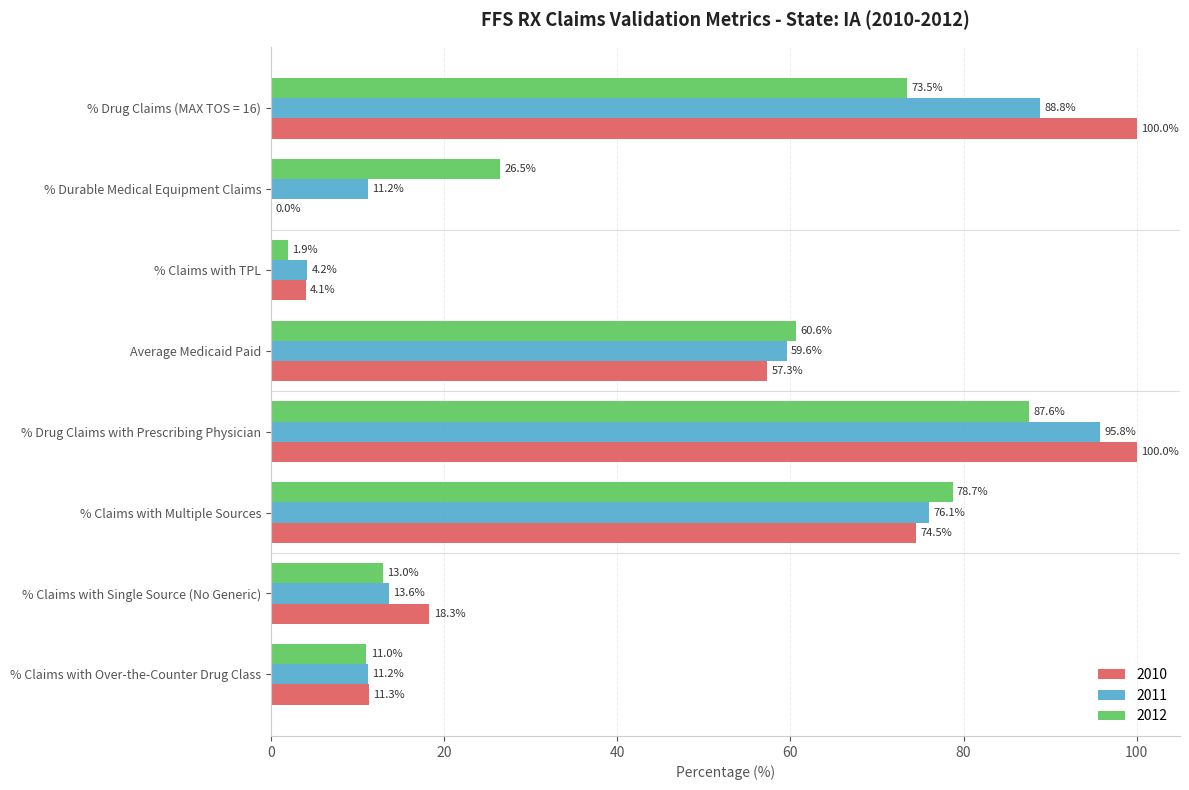

What is the total value across all series at % Claims with TPL?

10.2